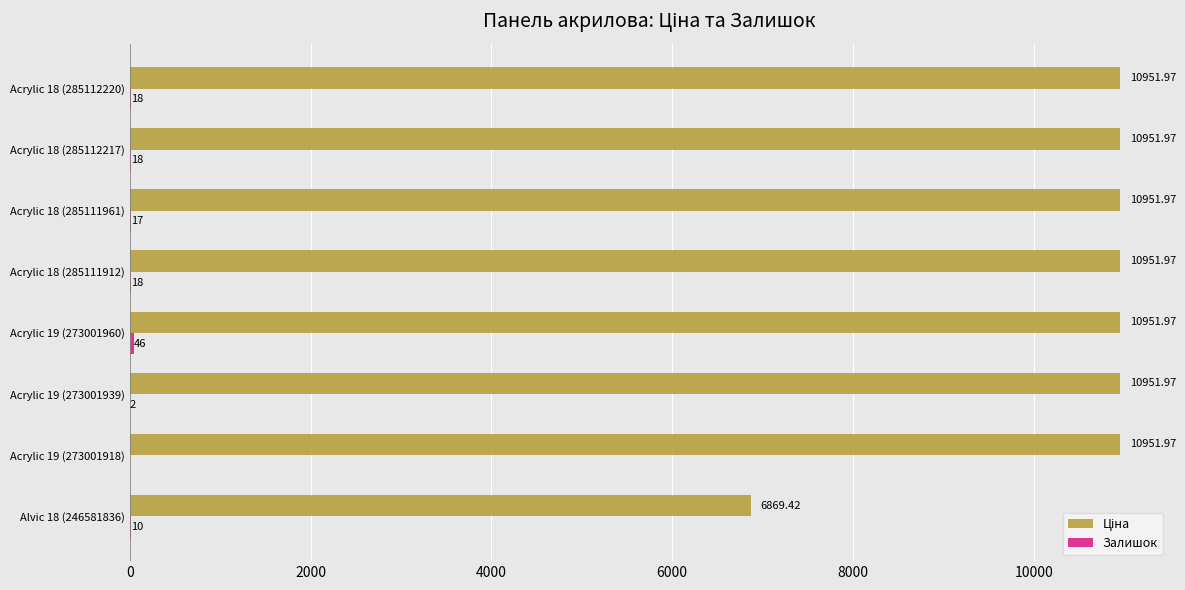

At which category is the sum across all series the highest?

Acrylic 19 (273001960)